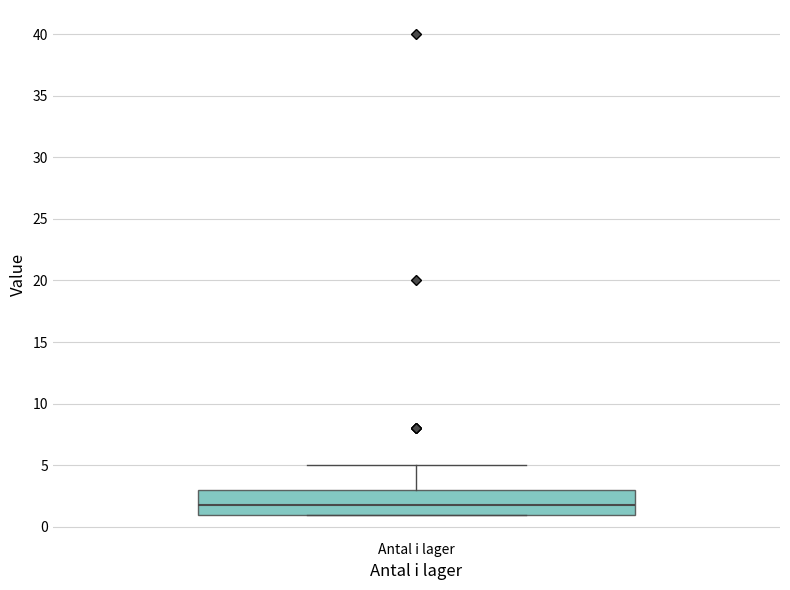

Read this box plot against the y-axis: the position of the median line, the range covered by the box, and the ends of both whiskers. The values are not printed on the chart, so give them approximately, as read against the axis.

median 2, box 1 to 3, whiskers 1 to 5